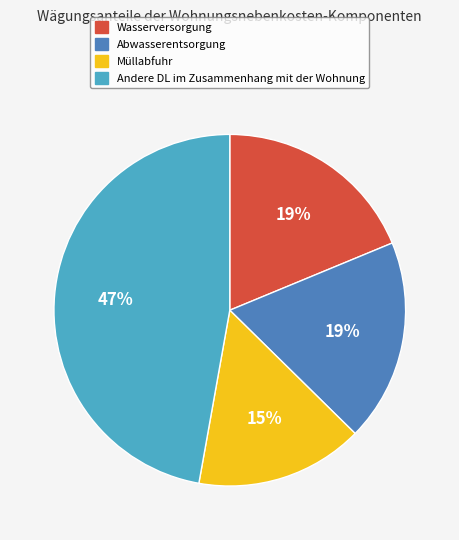

To the nearest percent, what is the difference between the largest and smallest slice percentages?

32%